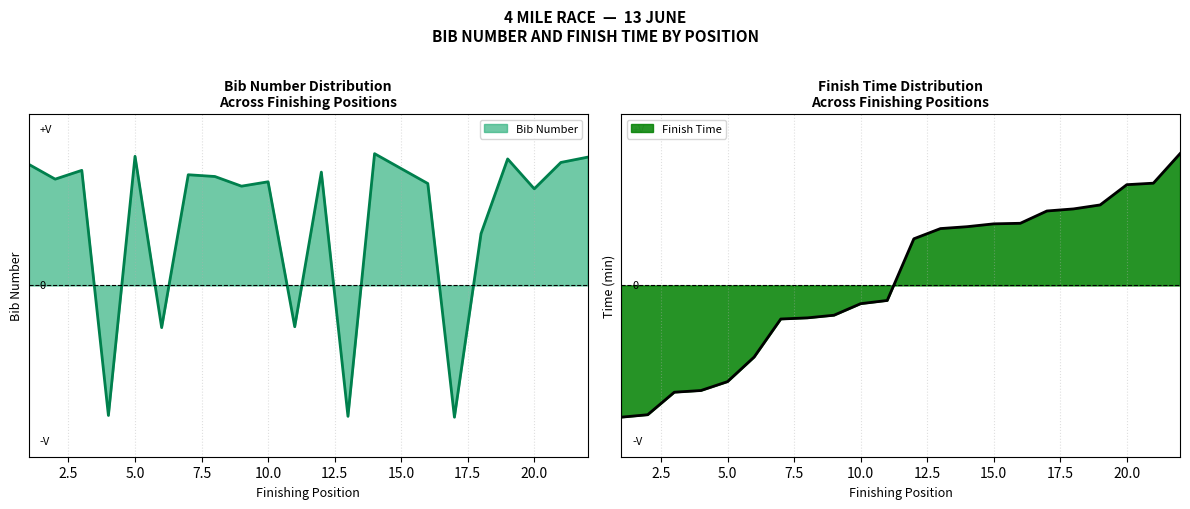

Rank the series by their average value, from lowest to highest.

Finish Time, Bib Number